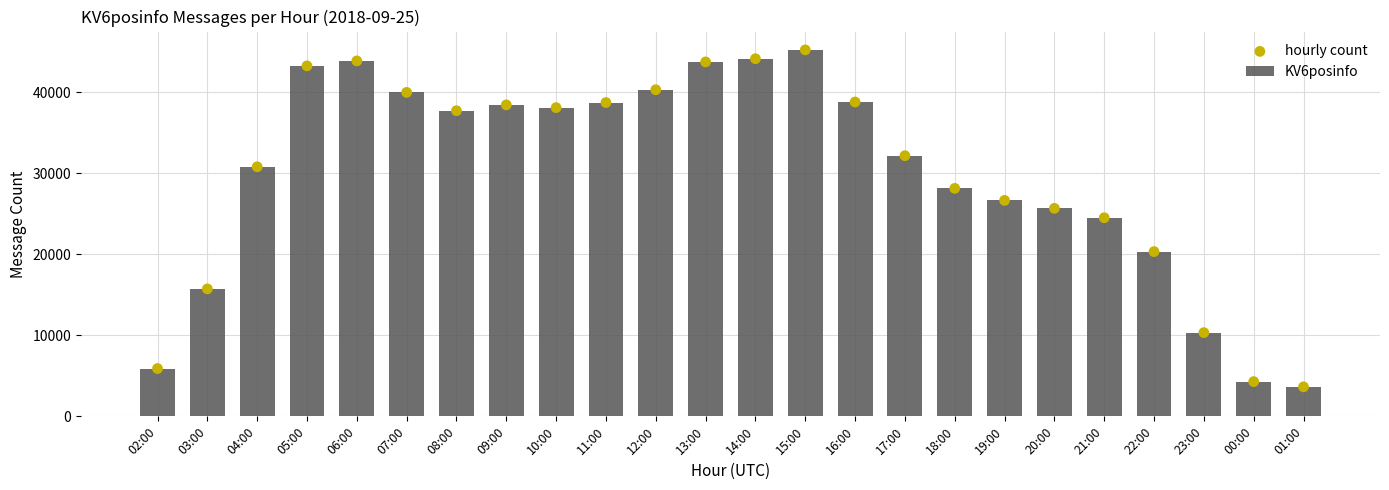

Which series has the largest Y range (max minus min)?

KV6posinfo